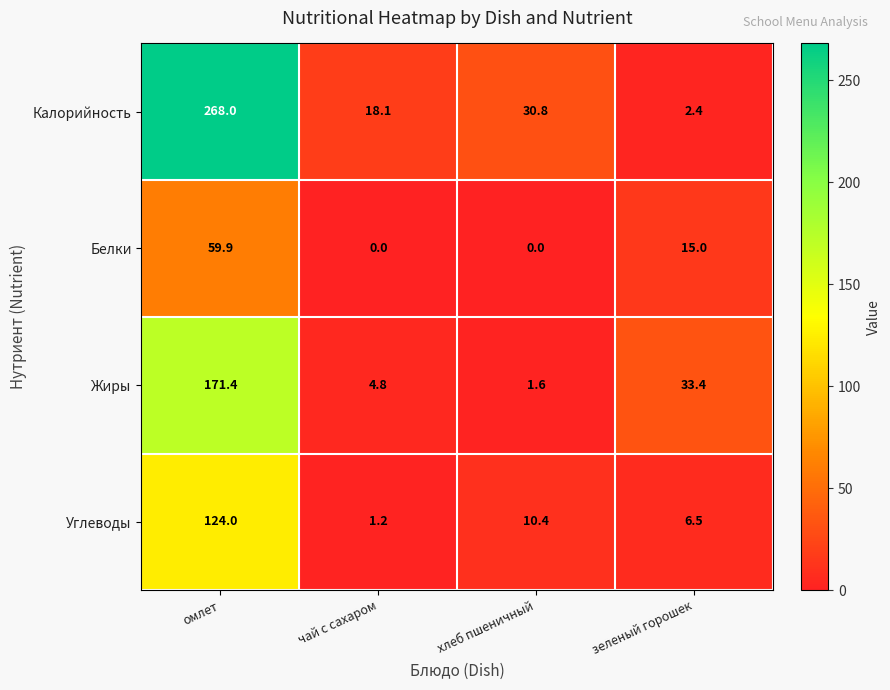

List the series in order of their overall mean, highest first.

Калорийность, Жиры, Углеводы, Белки